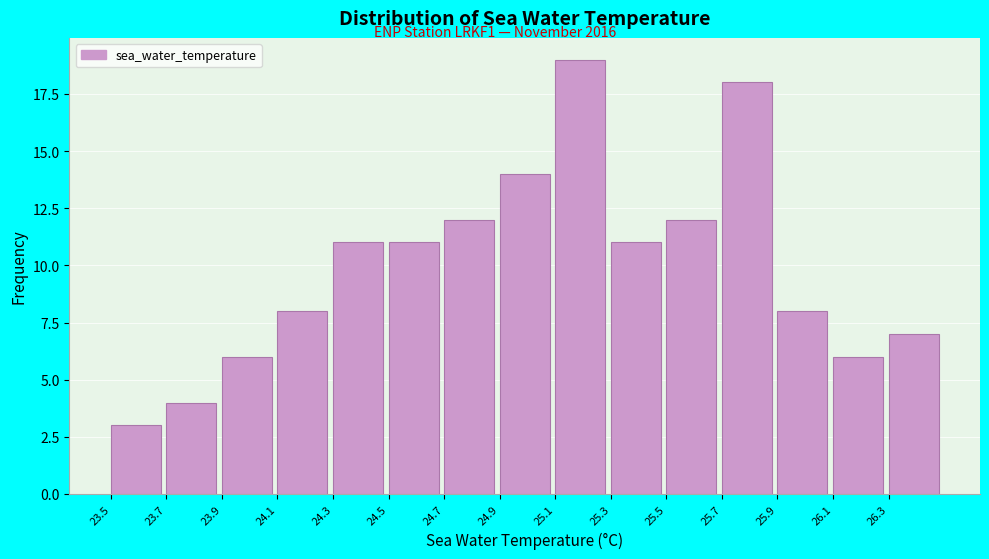

Reading left to right, list every bar in this chart as the range it spans on the x-axis followed by its height. The values are not printed on the chart, so give them approximately, as read against the axis.

23.5 to 23.7: 3
23.7 to 23.9: 4
23.9 to 24.1: 6
24.1 to 24.3: 8
24.3 to 24.5: 11
24.5 to 24.7: 11
24.7 to 24.9: 12
24.9 to 25.1: 14
25.1 to 25.3: 19
25.3 to 25.5: 11
25.5 to 25.7: 12
25.7 to 25.9: 18
25.9 to 26.1: 8
26.1 to 26.3: 6
26.3 to 26.5: 7